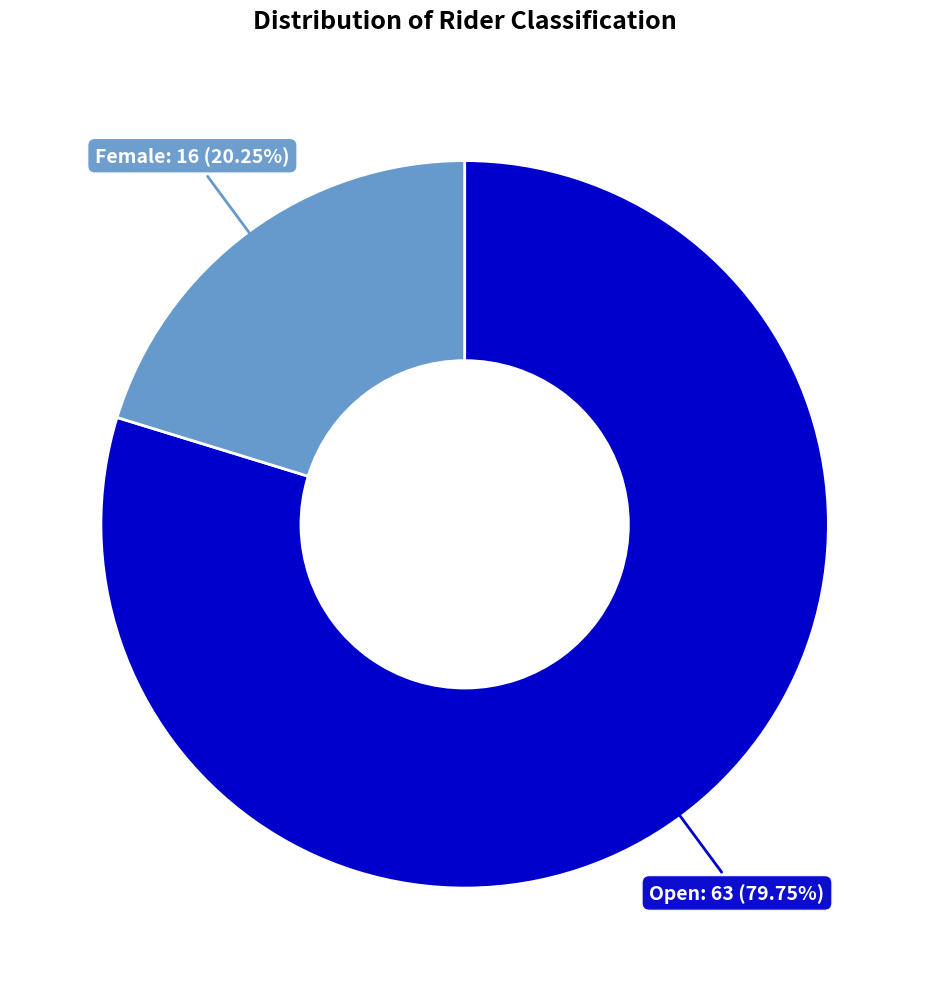

Is it true that Female is 20% of the pie?

True